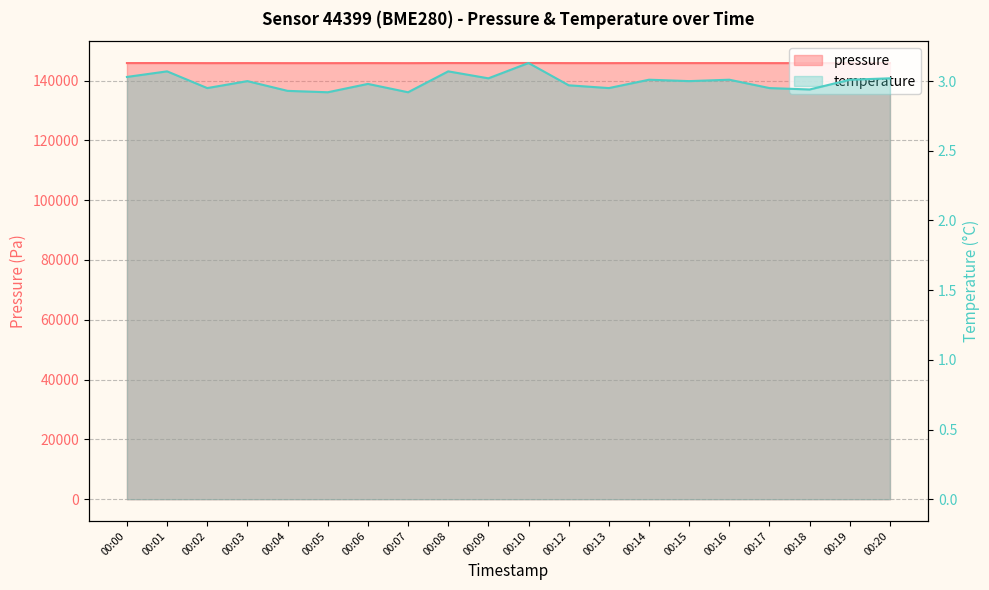

List the labels in order of temperature value, smallest first.

00:05, 00:07, 00:04, 00:18, 00:02, 00:13, 00:17, 00:12, 00:06, 00:03, 00:15, 00:14, 00:16, 00:19, 00:09, 00:20, 00:00, 00:01, 00:08, 00:10